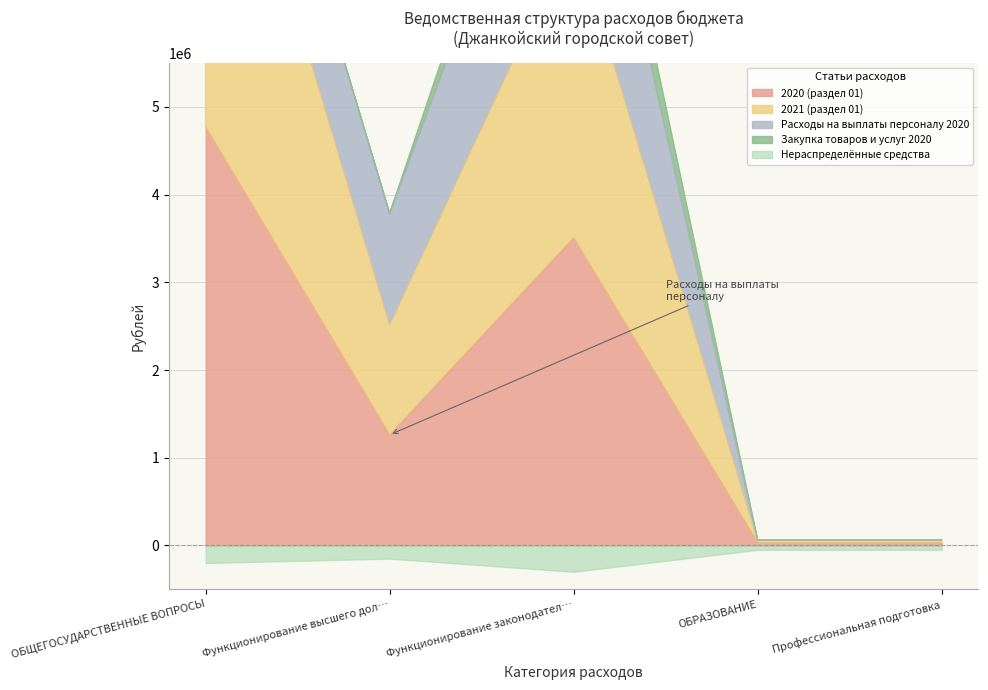

Count the 2020 (раздел 01) values in the range 30000 to 3507555.

4